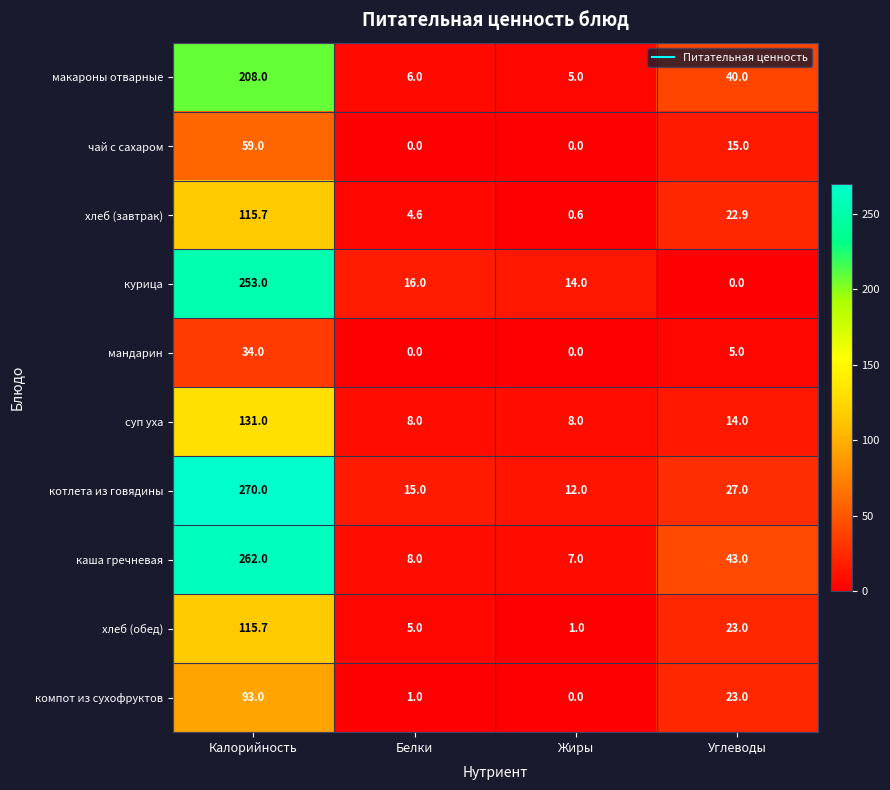

What is the sum of the курица values at Жиры and Калорийность?

267.0